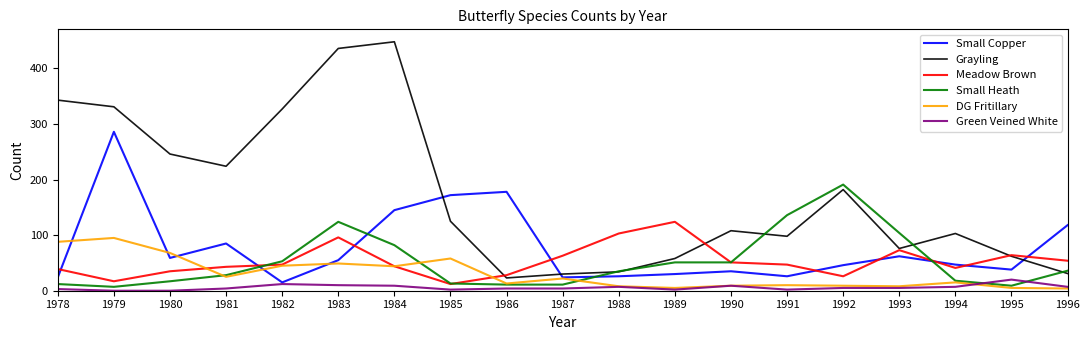

Rank the series by their maximum value, from highest to lowest.

Grayling, Small Copper, Small Heath, Meadow Brown, DG Fritillary, Green Veined White